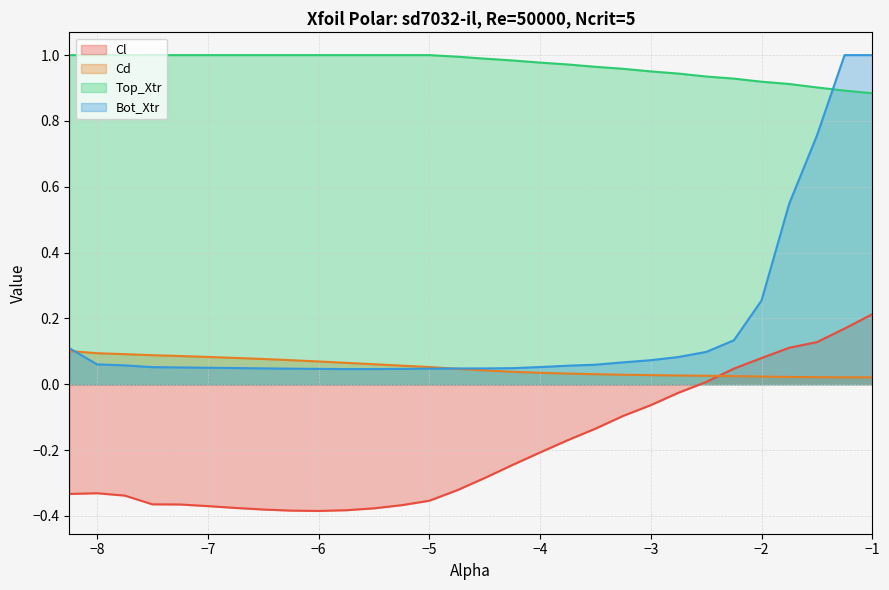

How many categories are shown in the chart?

30